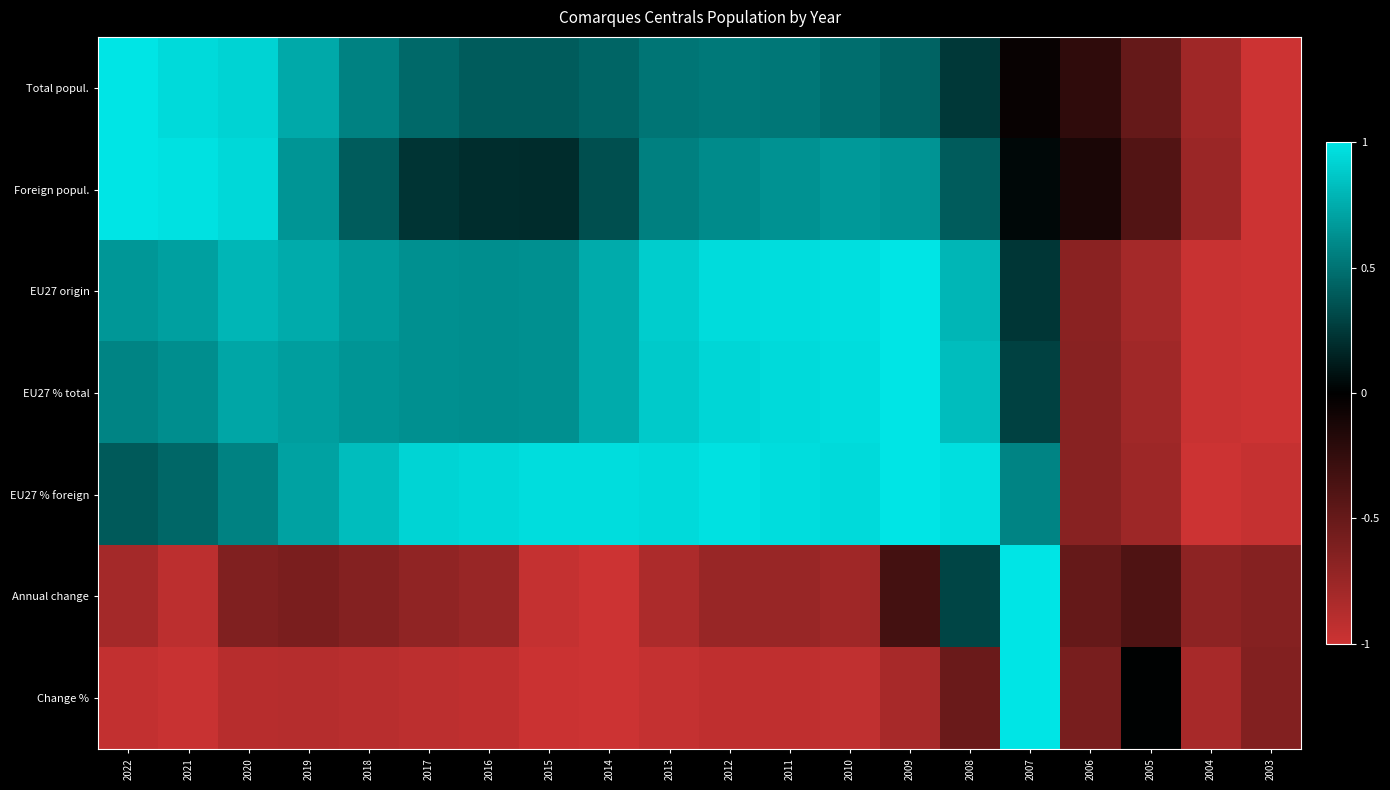

What is the spread (max minus min) of values at 2019?

1.6